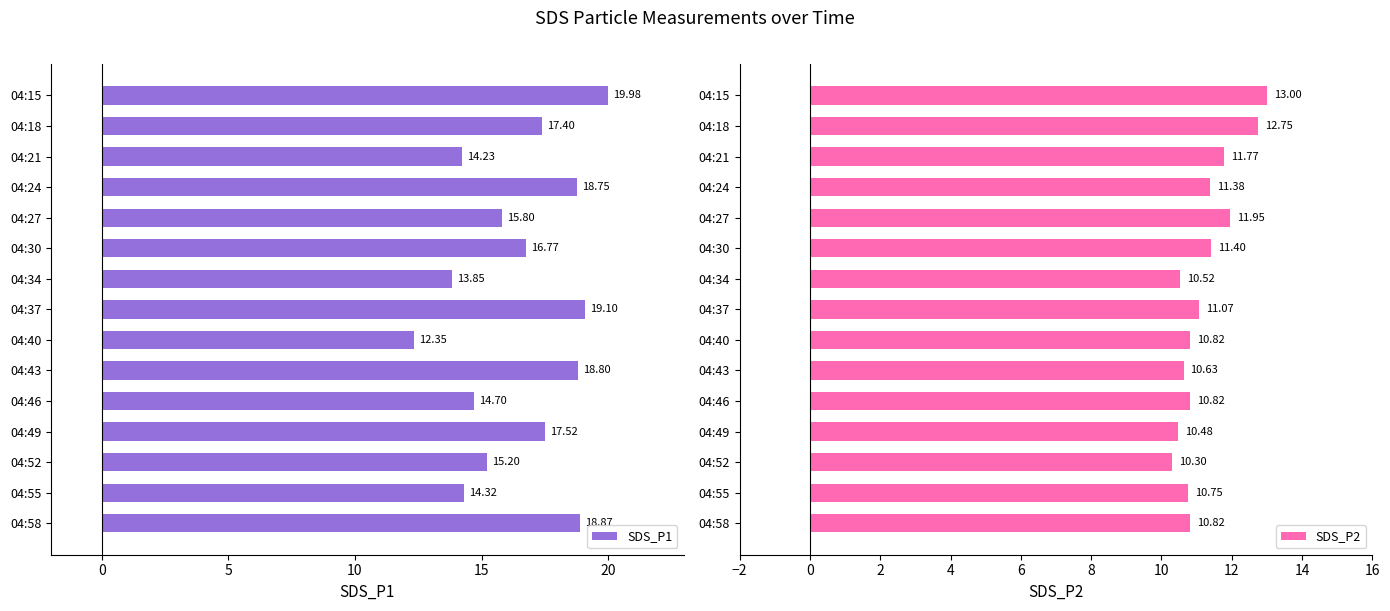

At how many categories does at least one series exceed 15?

10